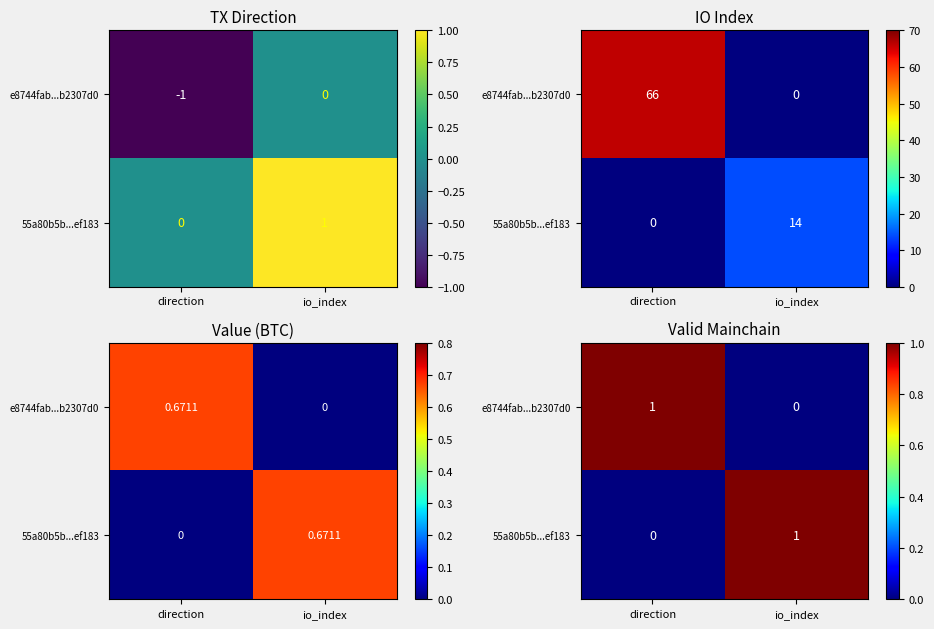

Count the number of categories in the chart.

2